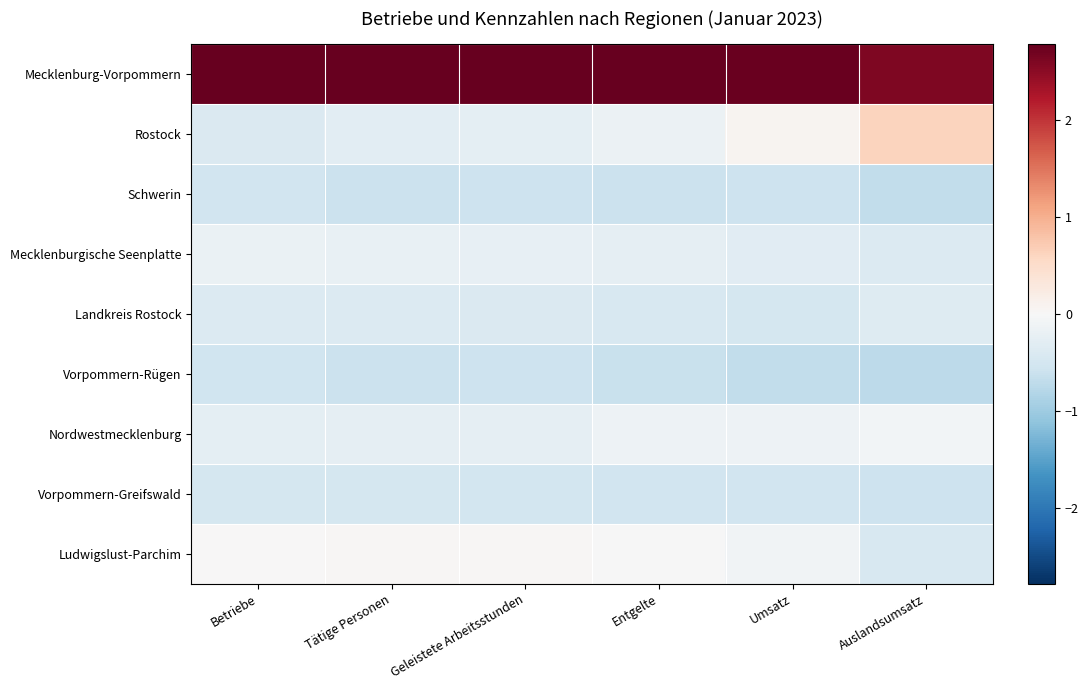

Count the number of categories in the chart.

6